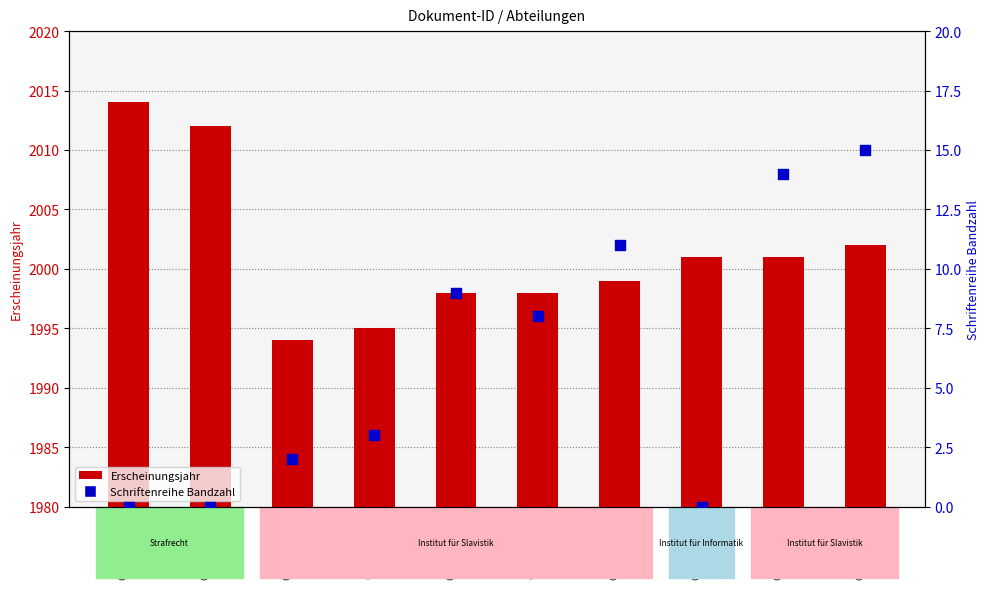

What is the total value across all series at OPUS4-34250?

2014